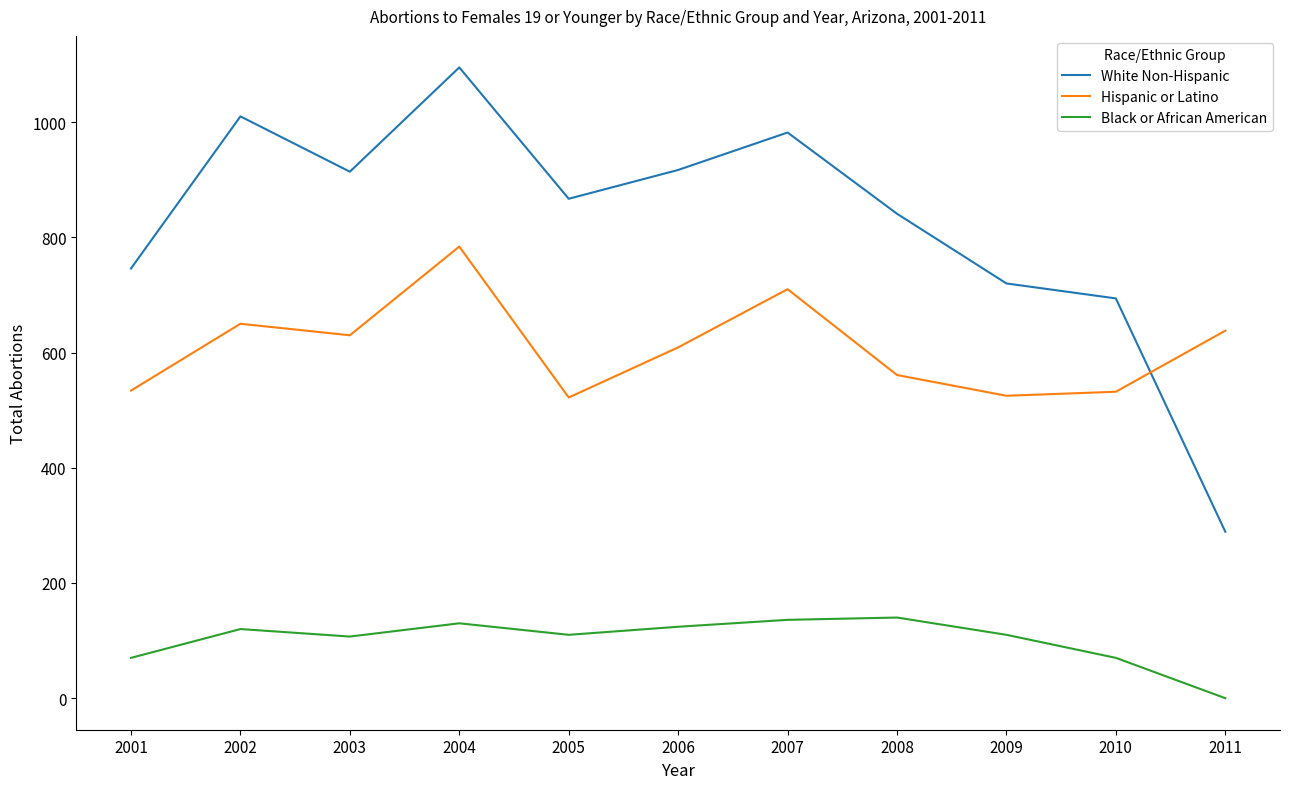

What is the difference between the maximum and minimum values in the White Non-Hispanic series?

806